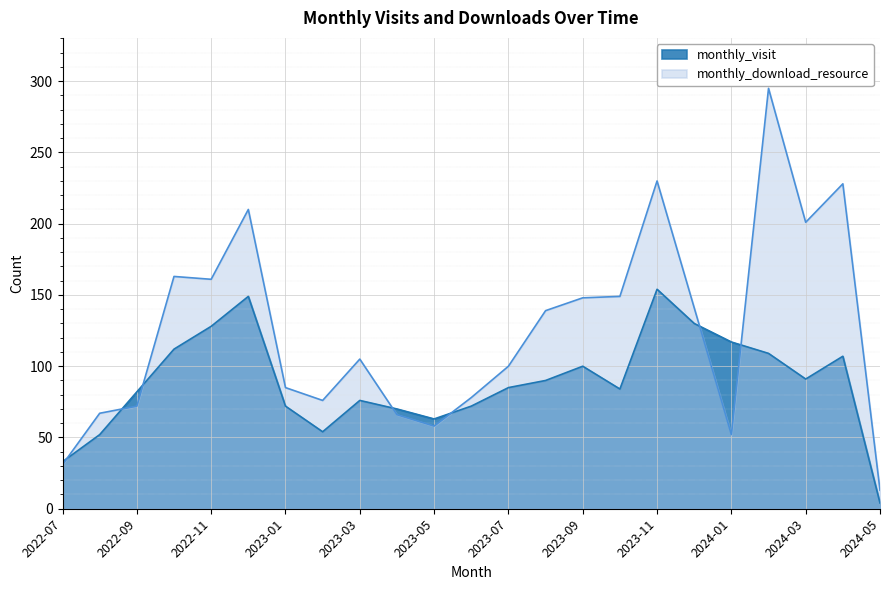

Is it true that monthly_download_resource equals 413 at 2023-11?

False